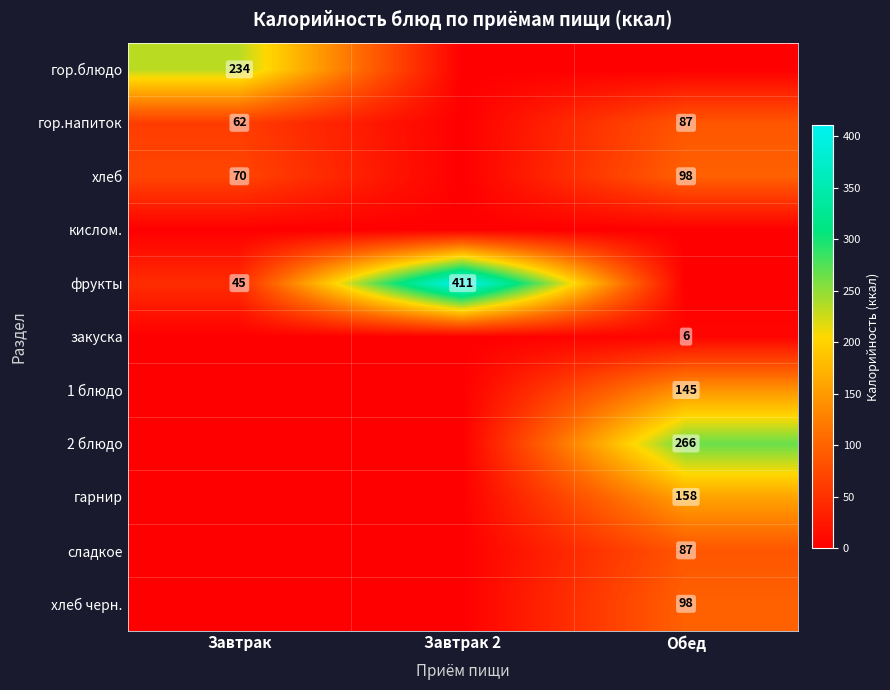

Which has a higher value, Завтрак or Обед?

Завтрак